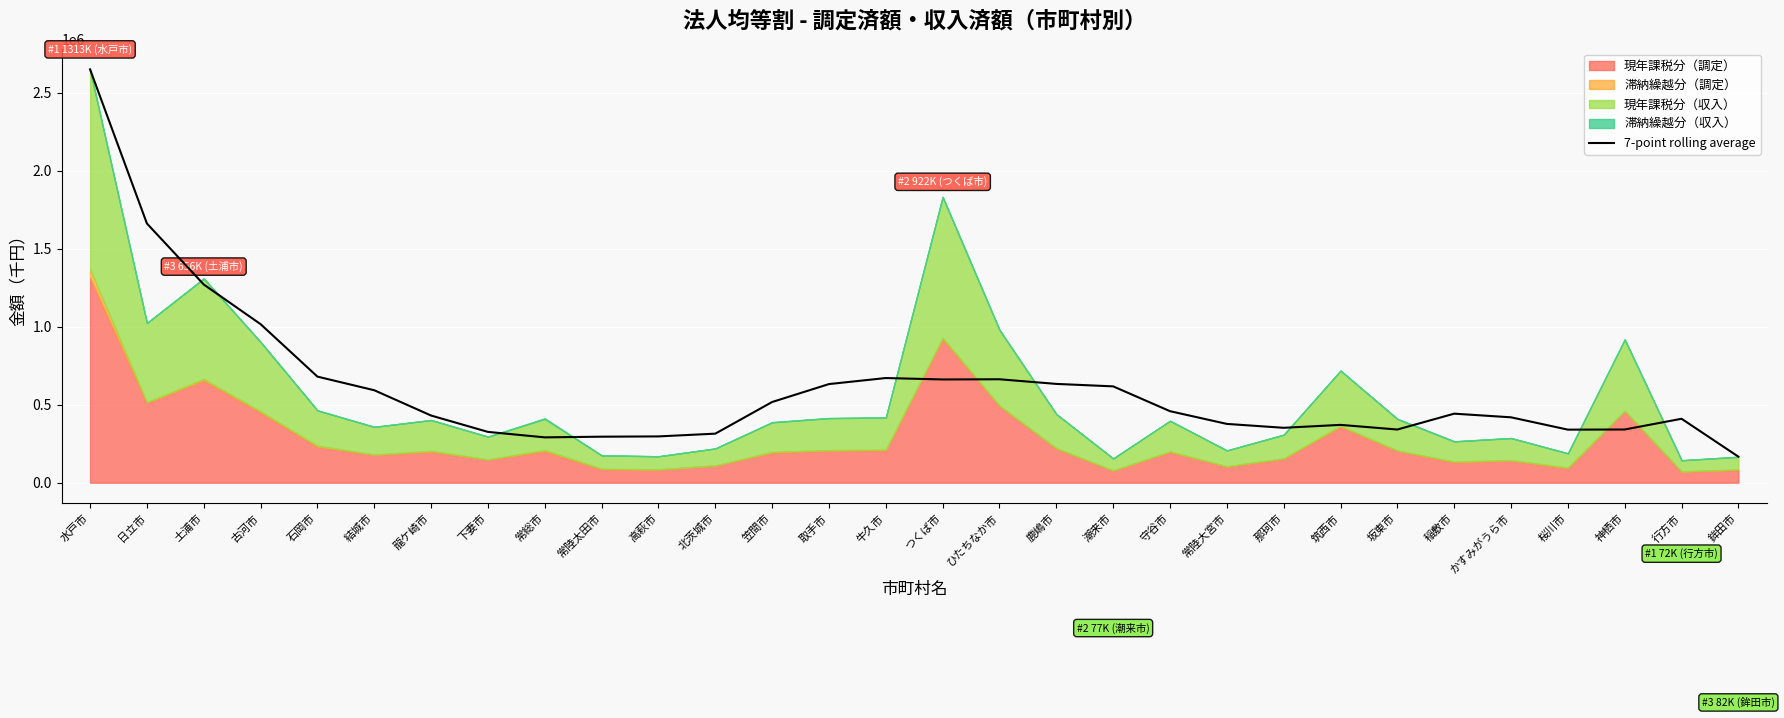

What is the sum of the values at 鉾田市 and 取手市?

798840.1